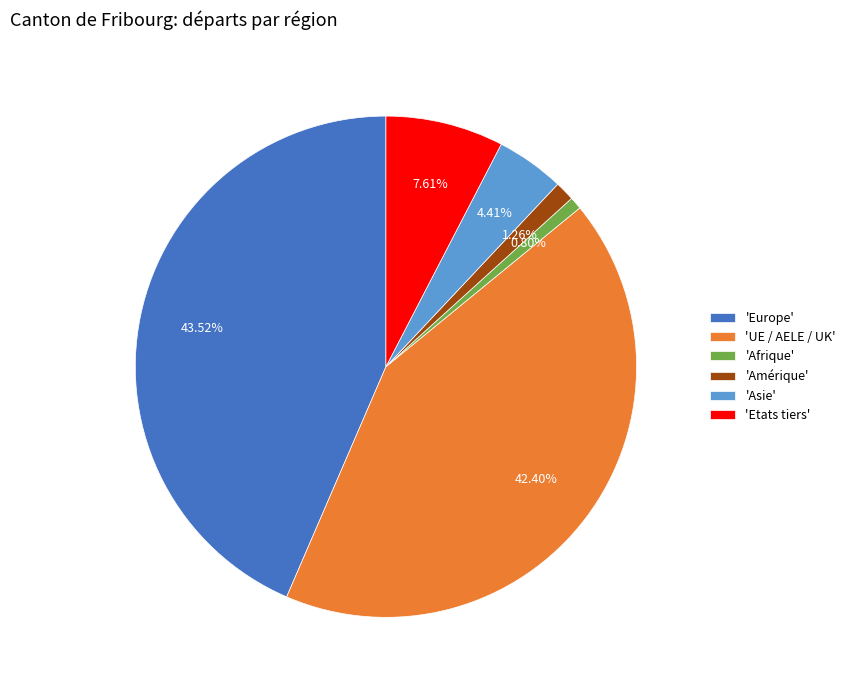

How many segments does this pie chart have?

6